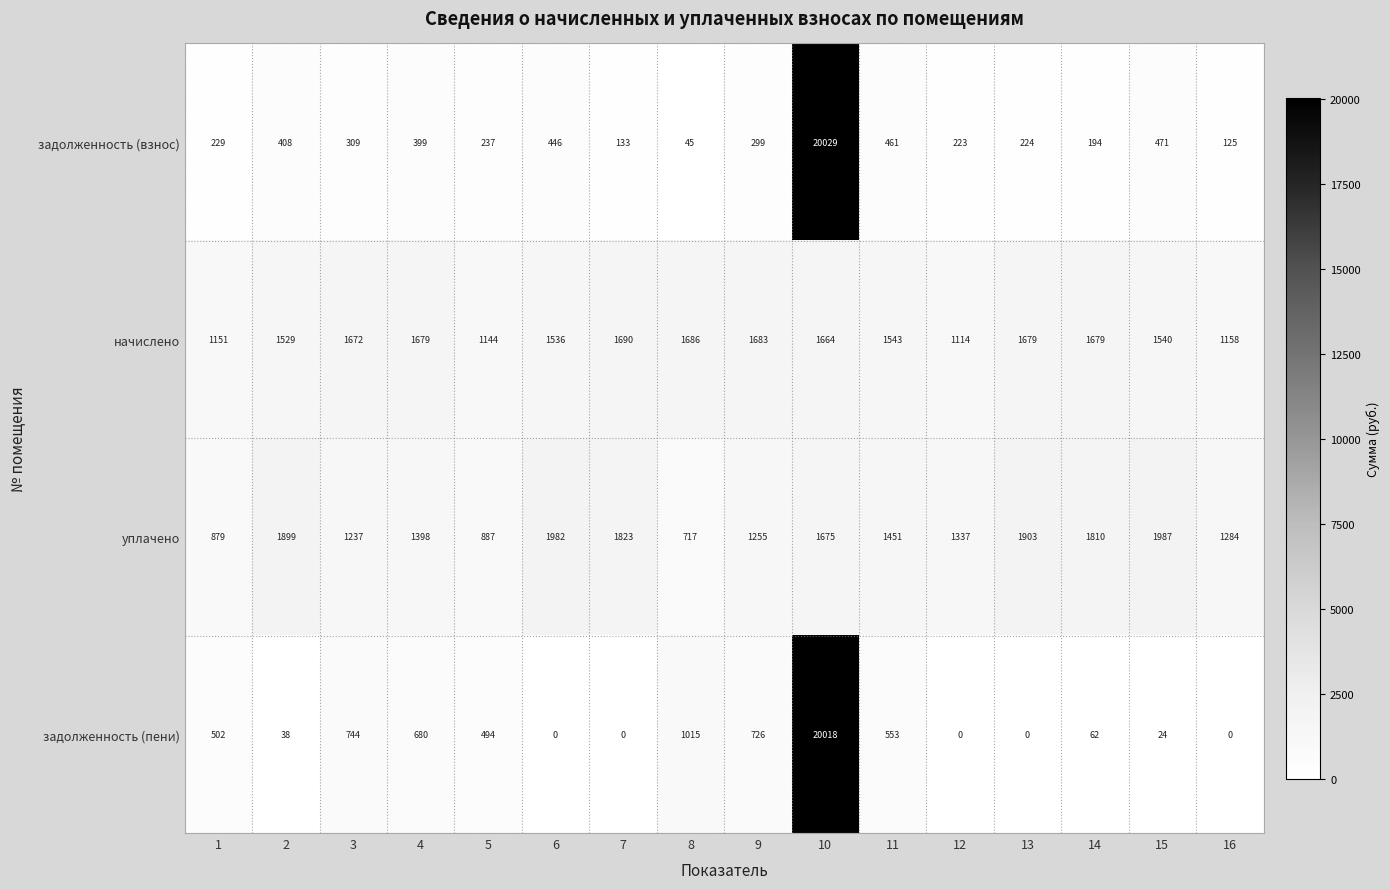

The value of начислено at 7 is 1690. True or false?

True